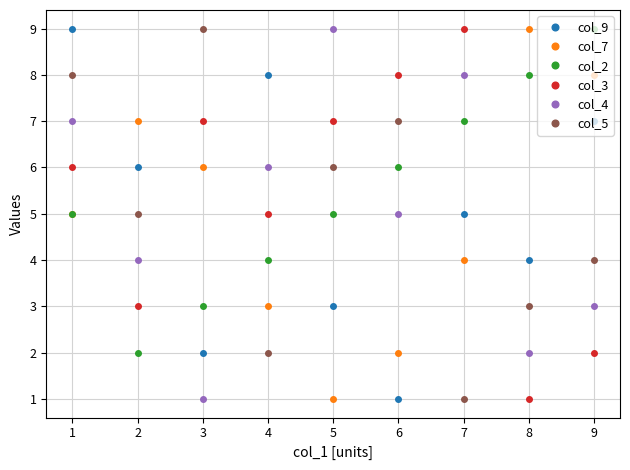

What is the sum of all col_2 values?

49